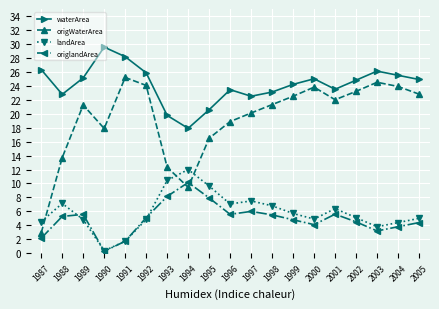

What are all the series names shown in the legend?

waterArea, origWaterArea, landArea, origlandArea